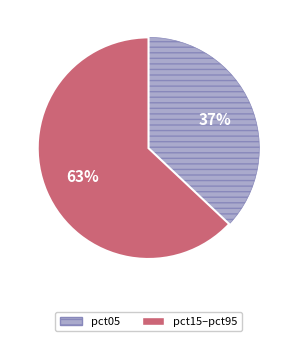

Is there a majority slice in this chart?

Yes